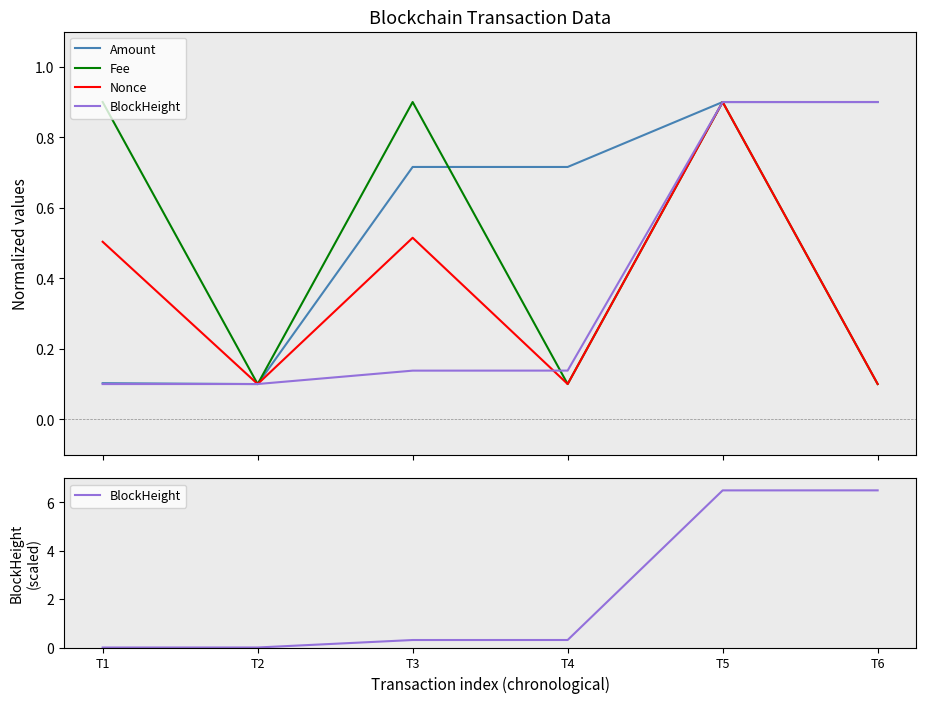

Which has a higher value, T5 or T2?

T5